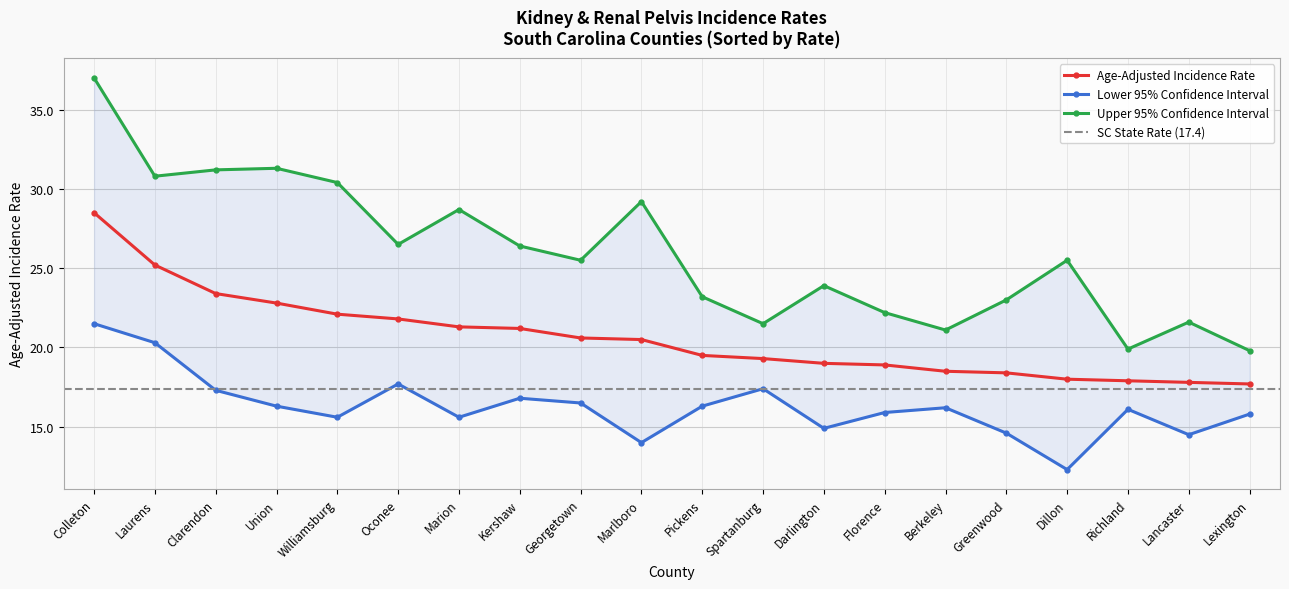

Which has a higher value, Oconee or Colleton?

Colleton